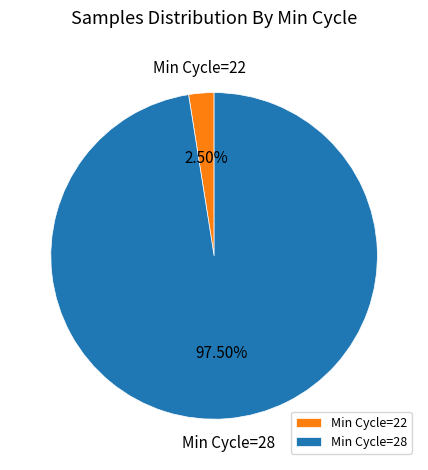

Which slice is the largest?

Min Cycle=28